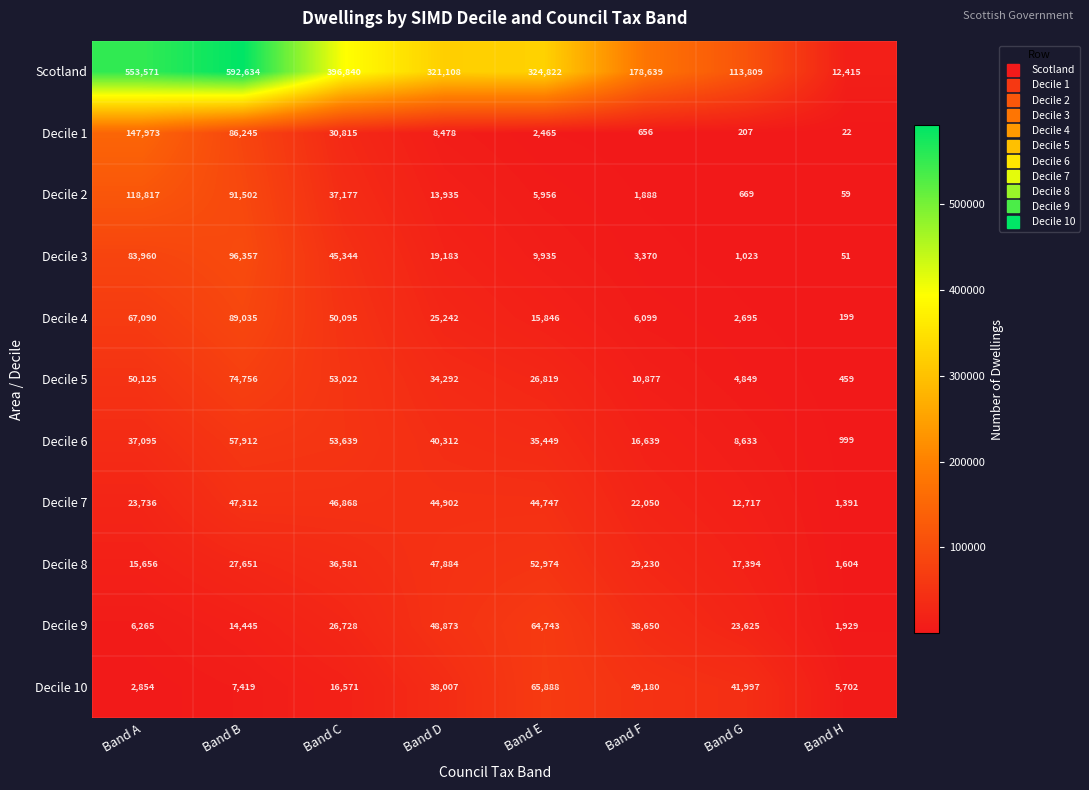

Read the Decile 2 value at Band A.

118817